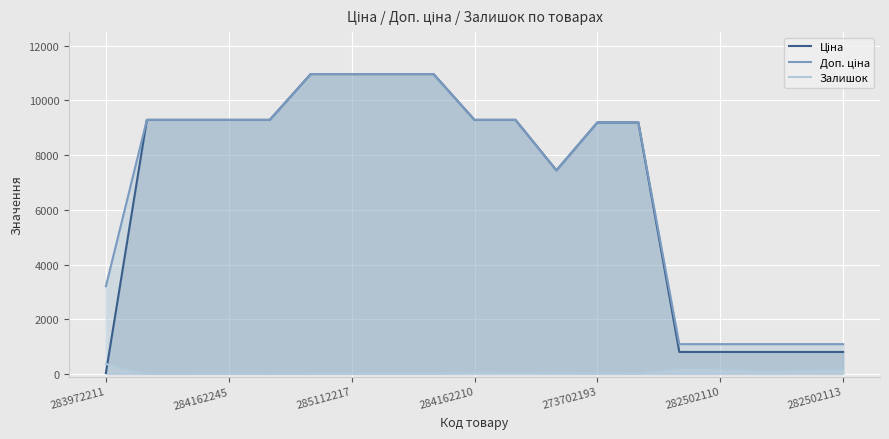

How many positive values does the Залишок series have?

16